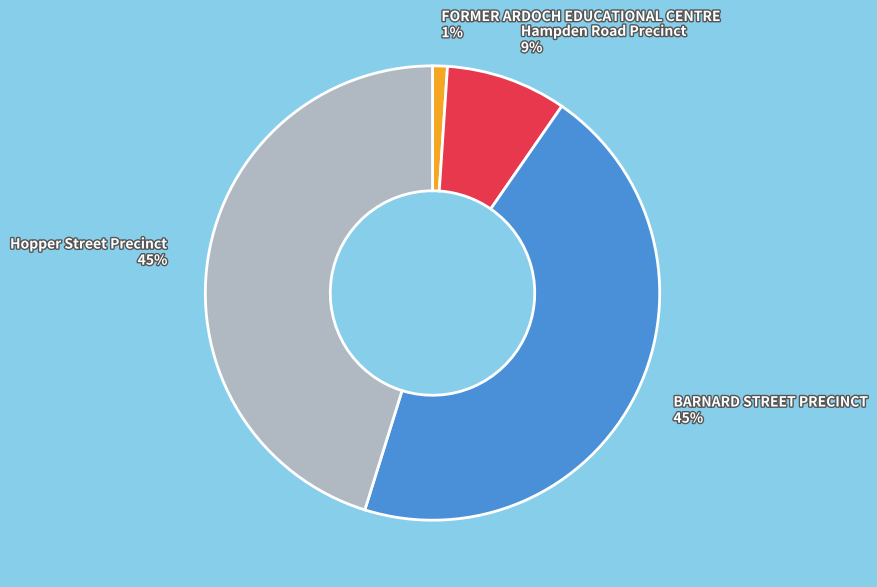

What percentage is the Hopper Street Precinct slice, to the nearest percent?

45%